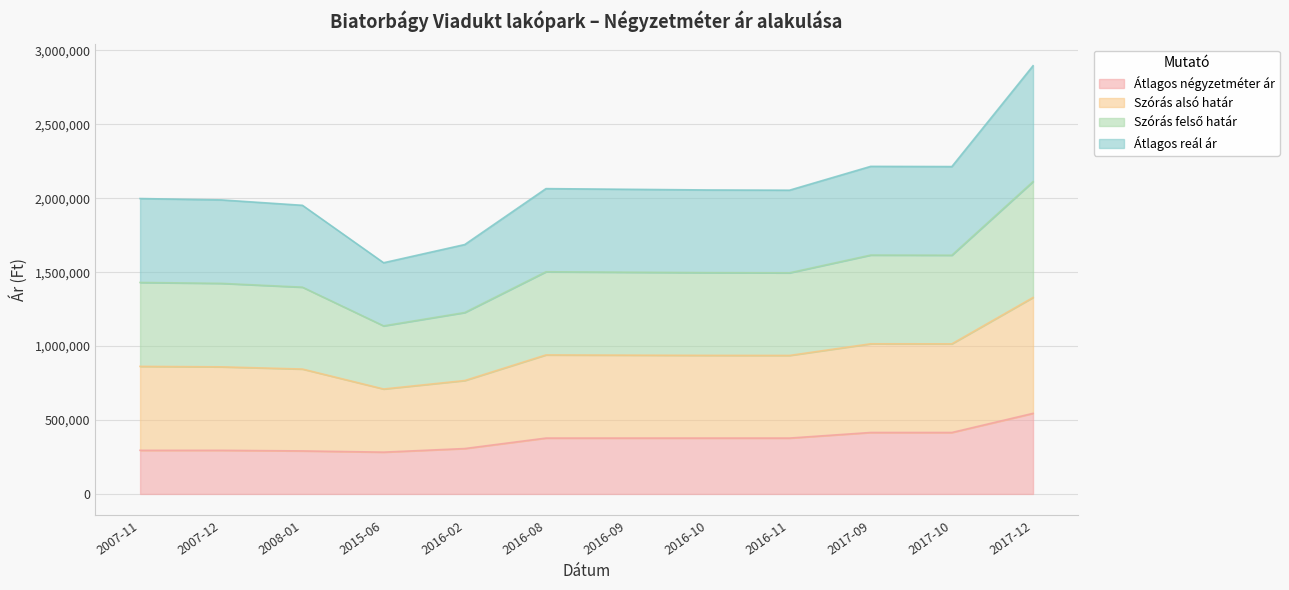

Which label corresponds to the smallest value in the chart?

2015-06